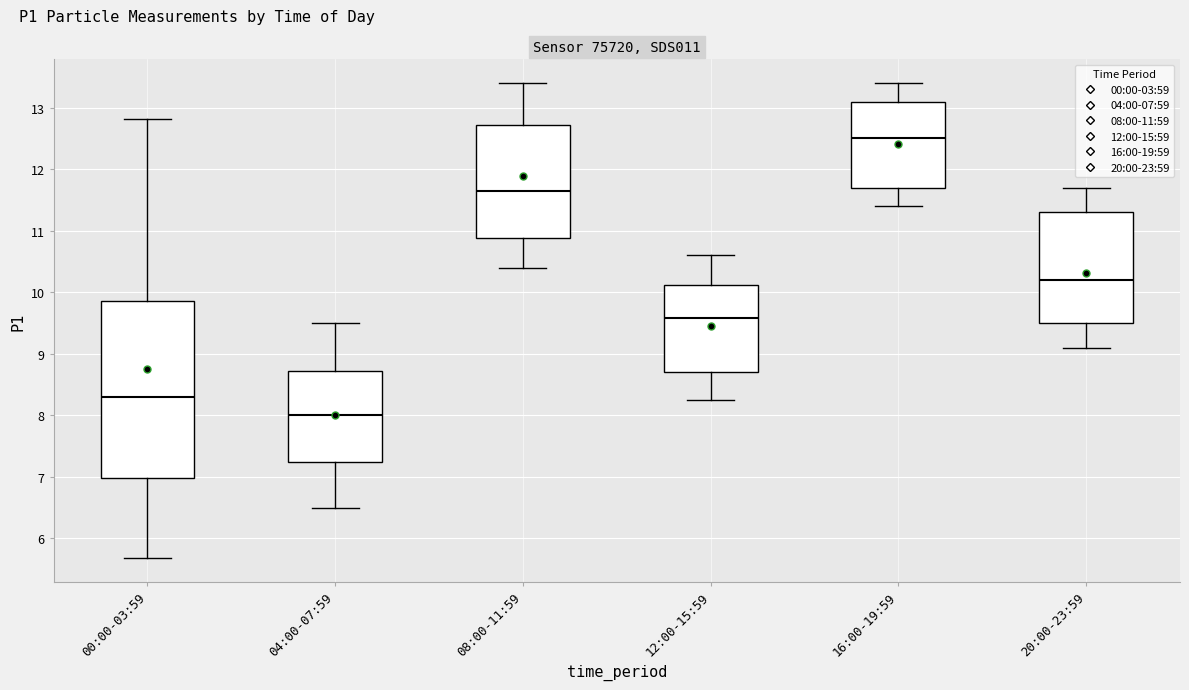

Comparing the boxes themselves (not the whiskers), which one is the tallest?

00:00-03:59